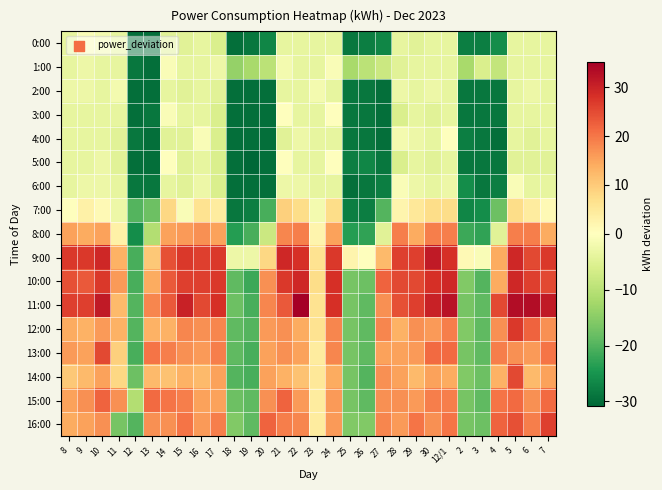

Reading left to right, extract all data points from this chart.

0:00: 8=-3.8	9=-0.8	10=-1.8	11=-3.8	12=-29.8	13=-29.8	14=-4.8	15=-4.8	16=-3.8	17=-5.8	18=-29.8	19=-28.8	20=-26.8	21=-3.8	22=-3.8	23=-3.8	24=-3.8	25=-28.8	26=-27.8	27=-26.8	28=-3.8	29=-4.8	30=-3.8	12/1=-3.8	2=-27.8	3=-27.8	4=-25.8	5=-3.8	6=-3.8	7=-3.8
1:00: 8=-3.8	9=-2.8	10=-3.8	11=-3.8	12=-28.8	13=-29.8	14=-0.8	15=-3.8	16=-3.8	17=-2.8	18=-13.8	19=-11.8	20=-9.8	21=-1.8	22=-3.8	23=-3.8	24=-0.8	25=-11.8	26=-9.8	27=-7.8	28=-4.8	29=-3.8	30=-3.8	12/1=-3.8	2=-11.8	3=-5.8	4=-8.8	5=-3.8	6=-3.8	7=-3.8
2:00: 8=-2.8	9=-2.8	10=-3.8	11=-1.8	12=-29.8	13=-29.8	14=-3.8	15=-4.8	16=-3.8	17=-4.8	18=-29.8	19=-29.8	20=-29.8	21=-3.8	22=-3.8	23=-1.8	24=-3.8	25=-28.8	26=-28.8	27=-29.8	28=-2.8	29=-3.8	30=-2.8	12/1=-3.8	2=-28.8	3=-28.8	4=-28.8	5=-3.8	6=-2.8	7=-3.8
3:00: 8=-3.8	9=-3.8	10=-3.8	11=-3.8	12=-29.8	13=-28.8	14=-0.8	15=-3.8	16=-3.8	17=-5.8	18=-29.8	19=-29.8	20=-29.8	21=0.2	22=-3.8	23=-3.8	24=0.2	25=-28.8	26=-28.8	27=-29.8	28=-5.8	29=-3.8	30=-4.8	12/1=-3.8	2=-28.8	3=-28.8	4=-28.8	5=-3.8	6=-3.8	7=-3.8
4:00: 8=-3.8	9=-3.8	10=-3.8	11=-4.8	12=-28.8	13=-29.8	14=-4.8	15=-4.8	16=-0.8	17=-5.8	18=-29.8	19=-29.8	20=-29.8	21=-4.8	22=-2.8	23=-3.8	24=-3.8	25=-28.8	26=-28.8	27=-29.8	28=-1.8	29=-2.8	30=-3.8	12/1=0.2	2=-27.8	3=-28.8	4=-29.8	5=-3.8	6=-4.8	7=-3.8
5:00: 8=-3.8	9=-3.8	10=-2.8	11=-4.8	12=-29.8	13=-29.8	14=0.2	15=-4.8	16=-3.8	17=-5.8	18=-29.8	19=-30.8	20=-29.8	21=0.2	22=-3.8	23=-3.8	24=0.2	25=-27.8	26=-26.8	27=-28.8	28=-5.8	29=-3.8	30=-4.8	12/1=-3.8	2=-28.8	3=-28.8	4=-28.8	5=-4.8	6=-4.8	7=-4.8
6:00: 8=-3.8	9=-2.8	10=-2.8	11=-3.8	12=-28.8	13=-28.8	14=-3.8	15=-4.8	16=-2.8	17=-5.8	18=-29.8	19=-29.8	20=-29.8	21=-2.8	22=-2.8	23=-3.8	24=-3.8	25=-29.8	26=-28.8	27=-27.8	28=-0.8	29=-2.8	30=-3.8	12/1=-2.8	2=-25.8	3=-28.8	4=-27.8	5=-0.8	6=-3.8	7=-3.8
7:00: 8=0.2	9=3.2	10=1.2	11=-2.8	12=-19.8	13=-17.8	14=8.2	15=-0.8	16=6.2	17=4.2	18=-28.8	19=-27.8	20=-20.8	21=9.2	22=7.2	23=-1.8	24=7.2	25=-27.8	26=-27.8	27=-19.8	28=2.2	29=5.2	30=7.2	12/1=7.2	2=-26.8	3=-25.8	4=-17.8	5=7.2	6=4.2	7=1.2
8:00: 8=15.2	9=14.2	10=15.2	11=3.2	12=-25.8	13=-10.8	14=15.2	15=16.2	16=17.2	17=15.2	18=-23.8	19=-20.8	20=-7.8	21=18.2	22=19.2	23=2.2	24=15.2	25=-23.8	26=-22.8	27=-4.8	28=19.2	29=14.2	30=19.2	12/1=19.2	2=-21.8	3=-22.8	4=-4.8	5=19.2	6=19.2	7=14.2
9:00: 8=27.2	9=27.2	10=29.2	11=13.2	12=-20.8	13=10.2	14=24.2	15=27.2	16=26.2	17=27.2	18=-2.8	19=-2.8	20=8.2	21=29.2	22=28.2	23=6.2	24=27.2	25=2.2	26=0.2	27=12.2	28=26.2	29=26.2	30=31.2	12/1=28.2	2=1.2	3=-0.8	4=14.2	5=29.2	6=25.2	7=27.2
10:00: 8=24.2	9=23.2	10=27.2	11=16.2	12=-20.8	13=14.2	14=23.2	15=26.2	16=26.2	17=27.2	18=-18.8	19=-21.8	20=17.2	21=27.2	22=29.2	23=7.2	24=28.2	25=-16.8	26=-17.8	27=22.2	28=25.2	29=25.2	30=28.2	12/1=29.2	2=-15.8	3=-19.8	4=14.2	5=29.2	6=26.2	7=25.2
11:00: 8=26.2	9=26.2	10=31.2	11=12.2	12=-19.8	13=18.2	14=23.2	15=30.2	16=25.2	17=28.2	18=-17.8	19=-20.8	20=18.2	21=23.2	22=35.2	23=6.2	24=28.2	25=-16.8	26=-18.8	27=17.2	28=24.2	29=26.2	30=30.2	12/1=32.2	2=-16.8	3=-18.8	4=25.2	5=33.2	6=33.2	7=31.2
12:00: 8=14.2	9=13.2	10=16.2	11=13.2	12=-19.8	13=13.2	14=13.2	15=18.2	16=17.2	17=18.2	18=-18.8	19=-19.8	20=16.2	21=17.2	22=14.2	23=6.2	24=18.2	25=-16.8	26=-18.8	27=18.2	28=13.2	29=17.2	30=16.2	12/1=19.2	2=-15.8	3=-18.8	4=17.2	5=27.2	6=22.2	7=17.2
13:00: 8=16.2	9=15.2	10=25.2	11=9.2	12=-20.8	13=20.2	14=19.2	15=17.2	16=16.2	17=19.2	18=-18.8	19=-20.8	20=15.2	21=17.2	22=15.2	23=4.2	24=18.2	25=-16.8	26=-18.8	27=15.2	28=15.2	29=16.2	30=21.2	12/1=21.2	2=-16.8	3=-18.8	4=19.2	5=17.2	6=16.2	7=20.2
14:00: 8=10.2	9=12.2	10=15.2	11=8.2	12=-17.8	13=12.2	14=11.2	15=13.2	16=12.2	17=15.2	18=-19.8	19=-20.8	20=15.2	21=13.2	22=11.2	23=5.2	24=14.2	25=-16.8	26=-19.8	27=17.2	28=15.2	29=12.2	30=15.2	12/1=14.2	2=-15.8	3=-17.8	4=13.2	5=25.2	6=12.2	7=15.2
15:00: 8=15.2	9=17.2	10=22.2	11=17.2	12=-10.8	13=21.2	14=20.2	15=19.2	16=15.2	17=15.2	18=-17.8	19=-18.8	20=17.2	21=22.2	22=16.2	23=4.2	24=16.2	25=-16.8	26=-18.8	27=17.2	28=17.2	29=16.2	30=19.2	12/1=19.2	2=-16.8	3=-18.8	4=20.2	5=21.2	6=17.2	7=21.2
16:00: 8=14.2	9=15.2	10=17.2	11=-16.8	12=-19.8	13=17.2	14=17.2	15=20.2	16=16.2	17=19.2	18=-15.8	19=-18.8	20=22.2	21=19.2	22=18.2	23=4.2	24=16.2	25=-15.8	26=-15.8	27=18.2	28=16.2	29=20.2	30=17.2	12/1=20.2	2=-16.8	3=-17.8	4=22.2	5=24.2	6=19.2	7=26.2